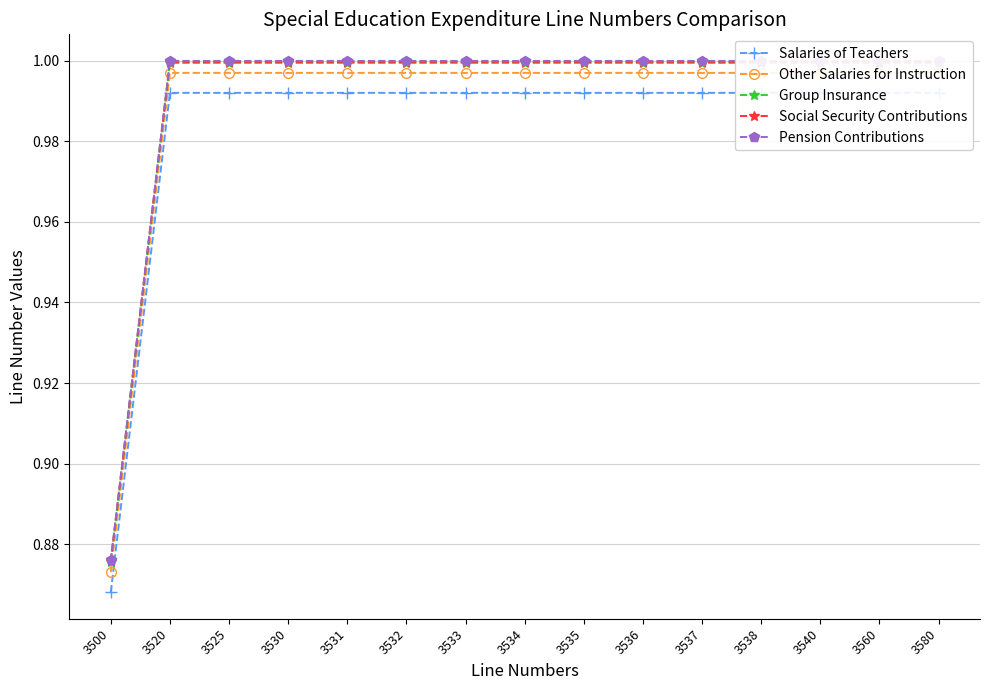

Reading right to left, transcribe all the data shown in this chart.

Salaries of Teachers: 3580=1.0	3560=1.0	3540=1.0	3538=1.0	3537=1.0	3536=1.0	3535=1.0	3534=1.0	3533=1.0	3532=1.0	3531=1.0	3530=1.0	3525=1.0	3520=1.0	3500=0.9
Other Salaries for Instruction: 3580=1.0	3560=1.0	3540=1.0	3538=1.0	3537=1.0	3536=1.0	3535=1.0	3534=1.0	3533=1.0	3532=1.0	3531=1.0	3530=1.0	3525=1.0	3520=1.0	3500=0.9
Group Insurance: 3580=1.0	3560=1.0	3540=1.0	3538=1.0	3537=1.0	3536=1.0	3535=1.0	3534=1.0	3533=1.0	3532=1.0	3531=1.0	3530=1.0	3525=1.0	3520=1.0	3500=0.9
Social Security Contributions: 3580=1.0	3560=1.0	3540=1.0	3538=1.0	3537=1.0	3536=1.0	3535=1.0	3534=1.0	3533=1.0	3532=1.0	3531=1.0	3530=1.0	3525=1.0	3520=1.0	3500=0.9
Pension Contributions: 3580=1.0	3560=1.0	3540=1.0	3538=1.0	3537=1.0	3536=1.0	3535=1.0	3534=1.0	3533=1.0	3532=1.0	3531=1.0	3530=1.0	3525=1.0	3520=1.0	3500=0.9